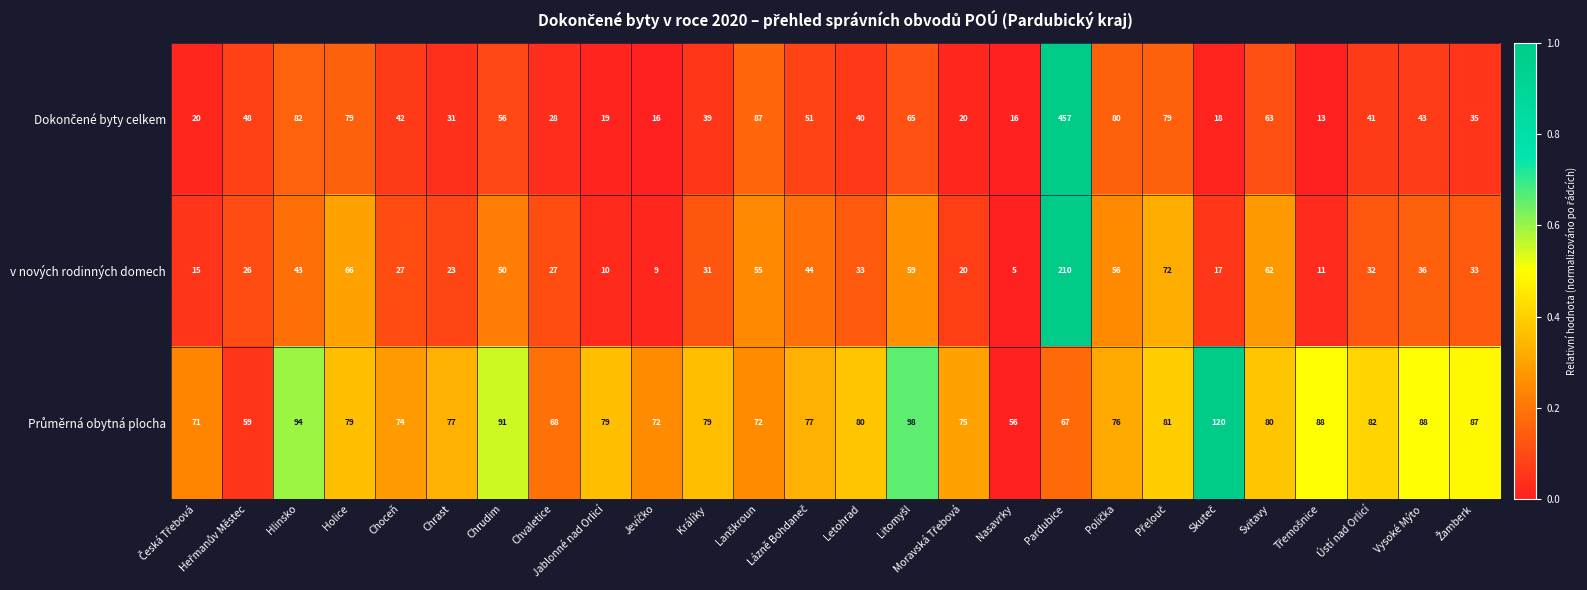

What is the total value across all series at Svitavy?

205